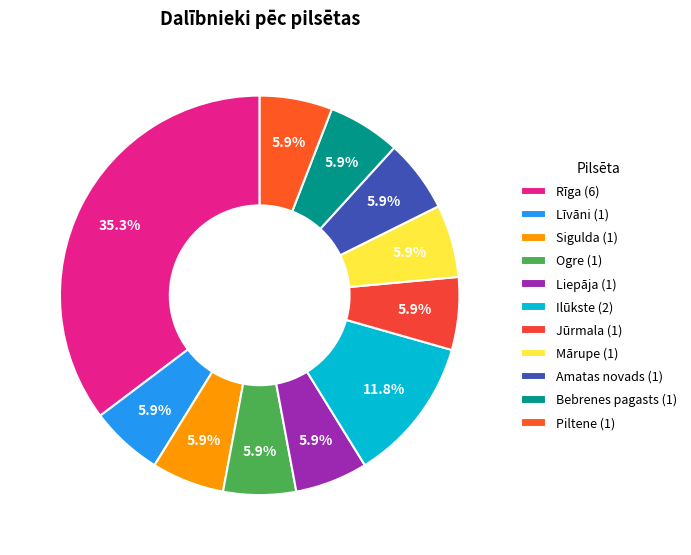

Is it true that Ogre is 6% of the pie?

True